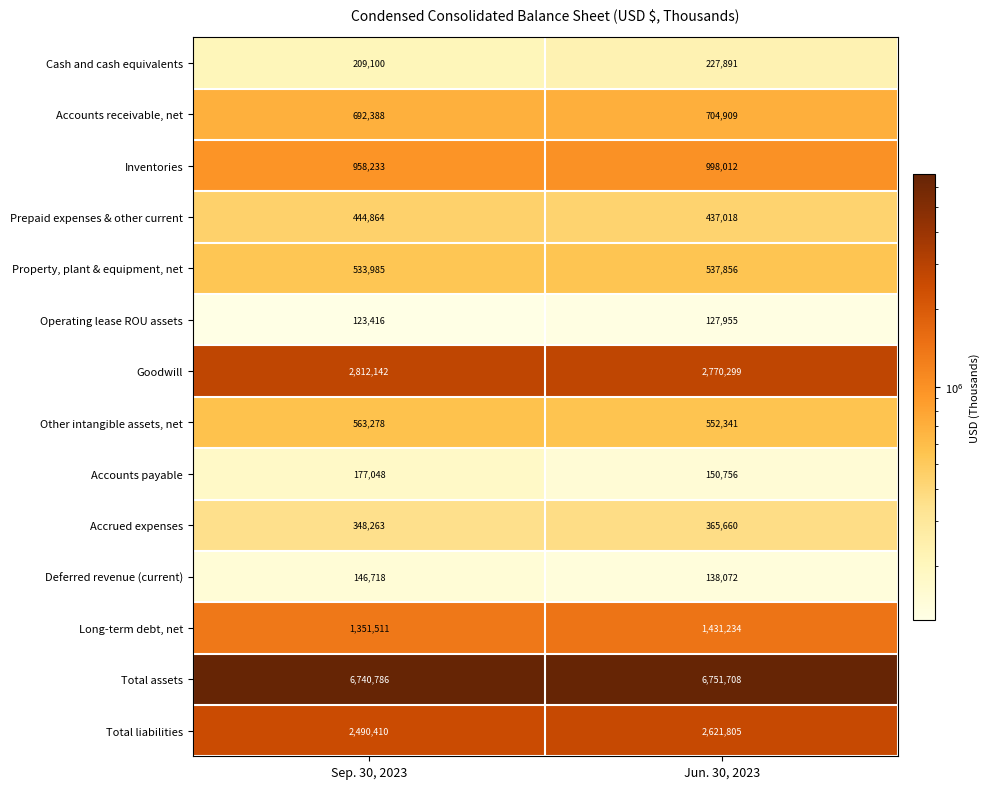

Reading left to right, extract all data points from this chart.

Cash and cash equivalents: Sep. 30, 2023=209100	Jun. 30, 2023=227891
Accounts receivable, net: Sep. 30, 2023=692388	Jun. 30, 2023=704909
Inventories: Sep. 30, 2023=958233	Jun. 30, 2023=998012
Prepaid expenses & other current: Sep. 30, 2023=444864	Jun. 30, 2023=437018
Property, plant & equipment, net: Sep. 30, 2023=533985	Jun. 30, 2023=537856
Operating lease ROU assets: Sep. 30, 2023=123416	Jun. 30, 2023=127955
Goodwill: Sep. 30, 2023=2812142	Jun. 30, 2023=2770299
Other intangible assets, net: Sep. 30, 2023=563278	Jun. 30, 2023=552341
Accounts payable: Sep. 30, 2023=177048	Jun. 30, 2023=150756
Accrued expenses: Sep. 30, 2023=348263	Jun. 30, 2023=365660
Deferred revenue (current): Sep. 30, 2023=146718	Jun. 30, 2023=138072
Long-term debt, net: Sep. 30, 2023=1351511	Jun. 30, 2023=1431234
Total assets: Sep. 30, 2023=6740786	Jun. 30, 2023=6751708
Total liabilities: Sep. 30, 2023=2490410	Jun. 30, 2023=2621805